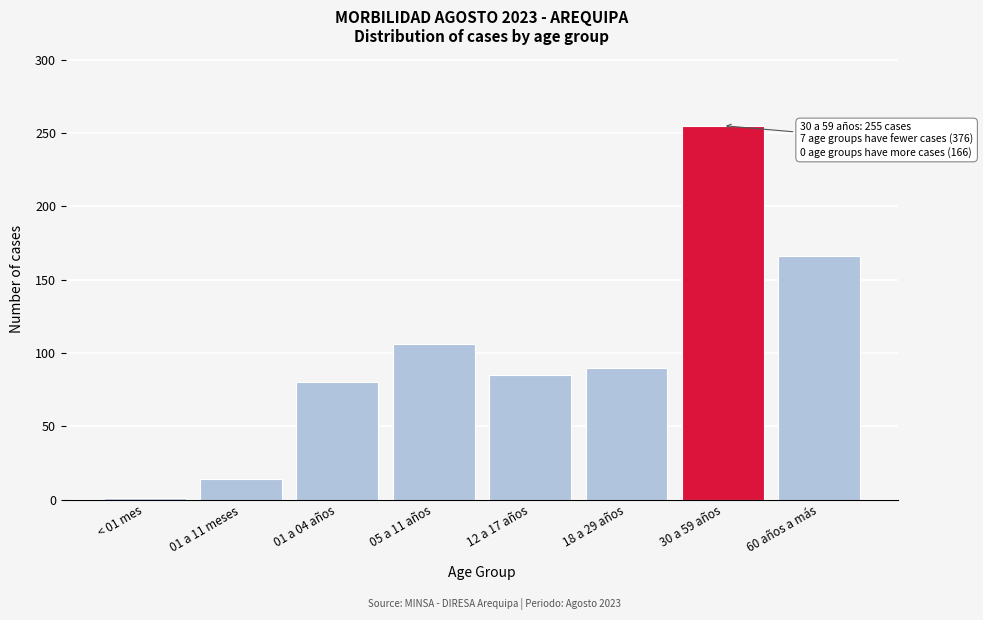

Reading left to right, transcribe all the data shown in this chart.

< 01 mes=1	01 a 11 meses=14	01 a 04 años=80	05 a 11 años=106	12 a 17 años=85	18 a 29 años=90	30 a 59 años=255	60 años a más=166